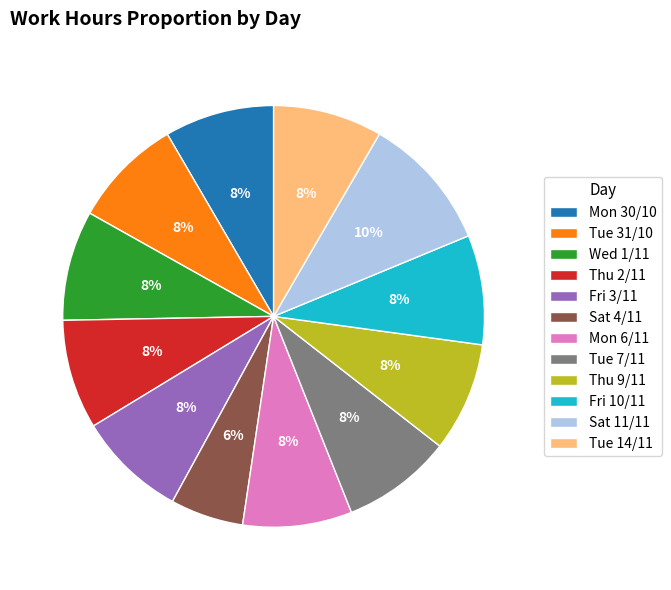

Which slice is the smallest?

Sat 4/11